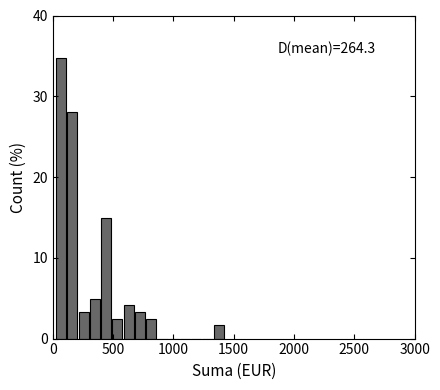

Read against the x-axis, roughly where is the centre of the tallest bar?

50